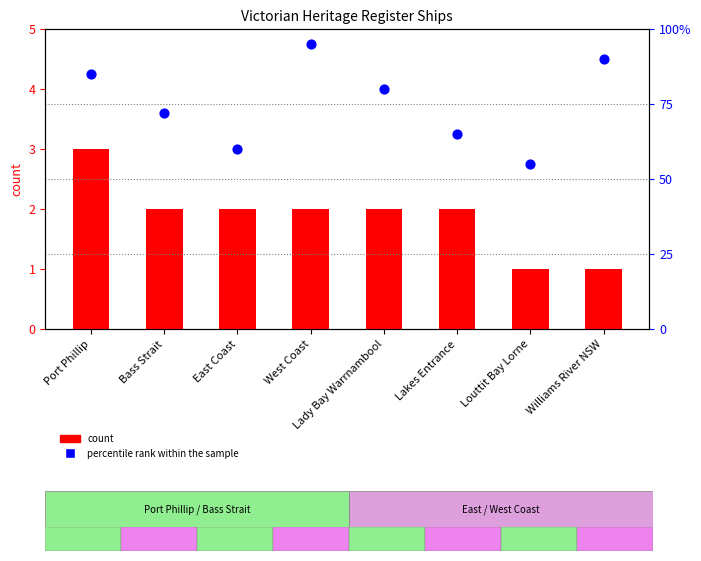

Which series has the largest total across all categories?

percentile rank within the sample